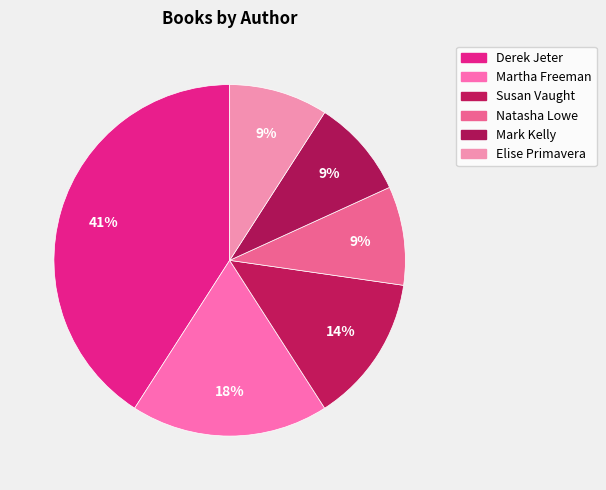

Does Mark Kelly represent more than half of the total?

No